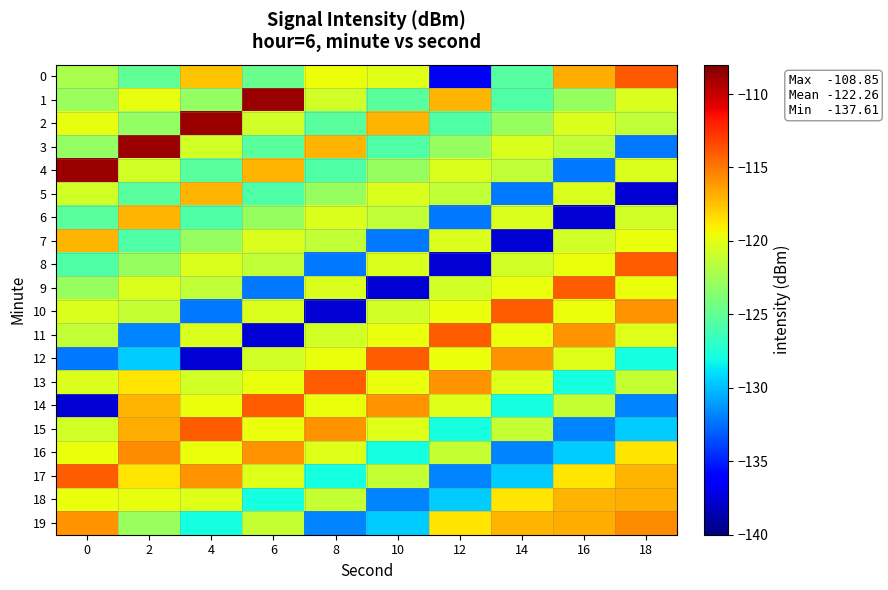

What is the smallest value displayed?

-137.6